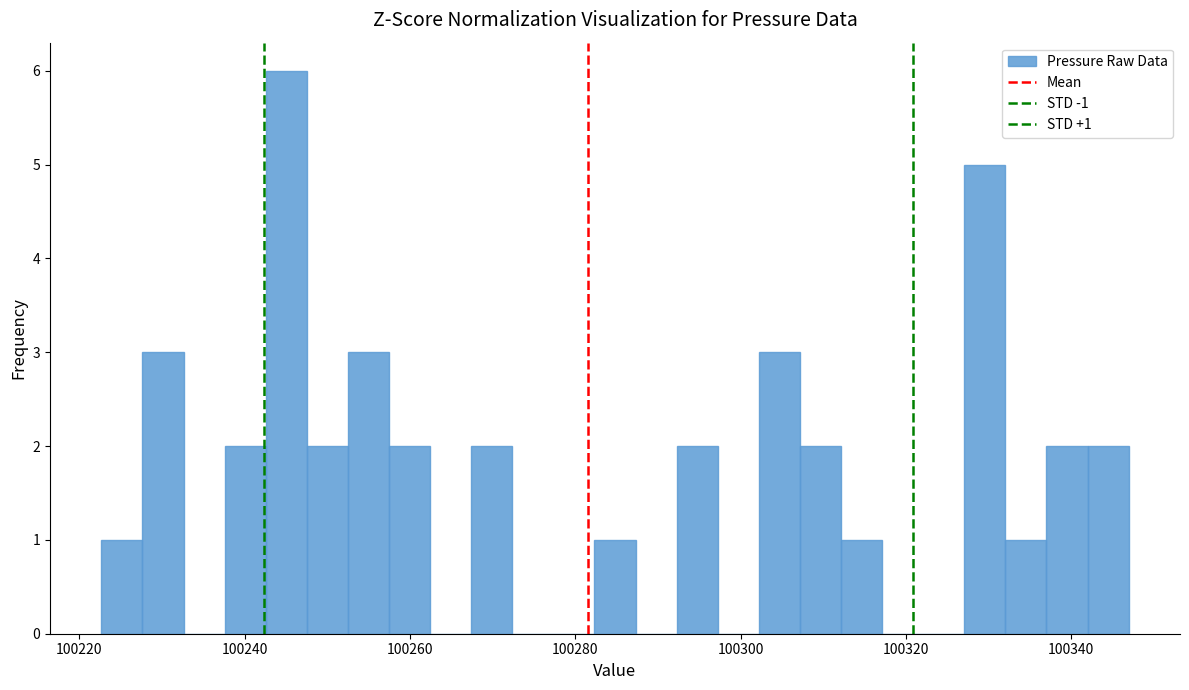

Around what value on the x-axis is the tallest bar? Give the approximate position of its centre, as read against the axis.

100246